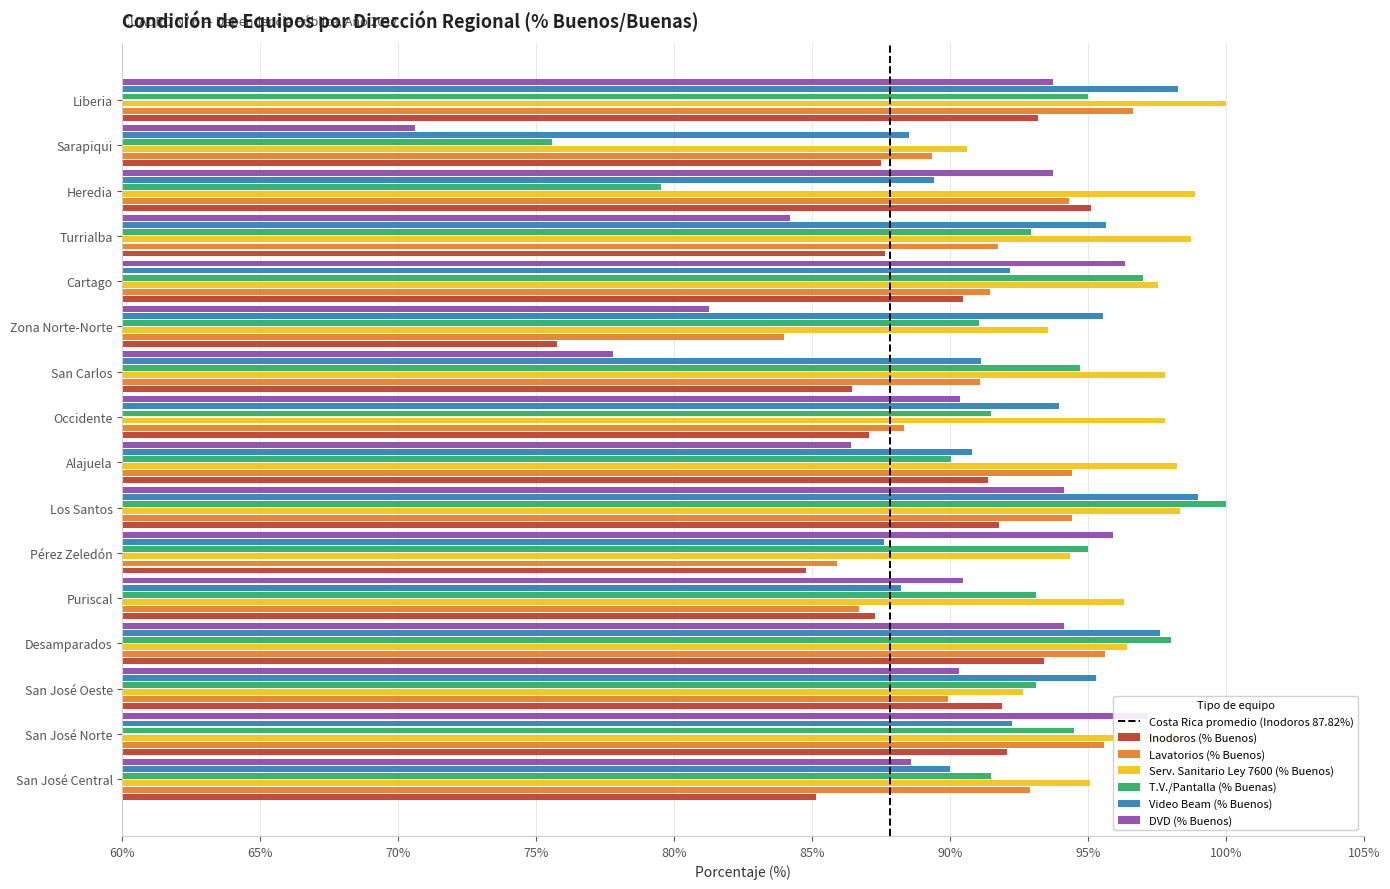

What position from the right is Cartago?

5